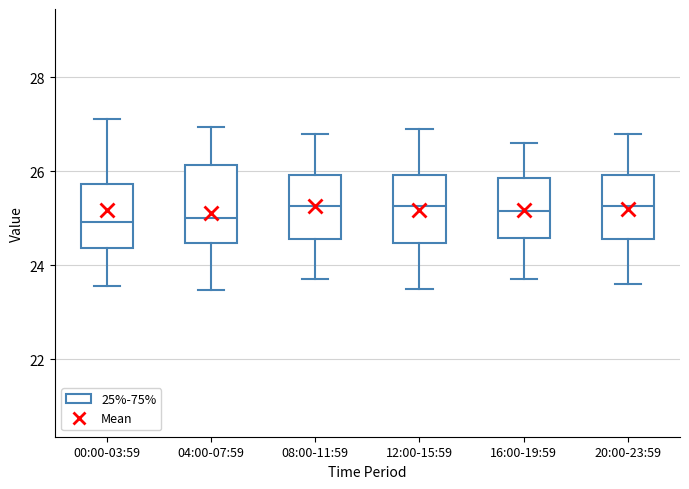

Reading left to right, read every box against the y-axis: the position of its median line, the range the box covers, and the ends of its whiskers. The values are not printed on the chart, so give them approximately, as read against the axis.

00:00-03:59: median 25.0, box 24.4 to 25.8, whiskers 23.6 to 27.2
04:00-07:59: median 25.0, box 24.4 to 26.2, whiskers 23.4 to 27.0
08:00-11:59: median 25.2, box 24.6 to 26.0, whiskers 23.8 to 26.8
12:00-15:59: median 25.2, box 24.4 to 26.0, whiskers 23.6 to 27.0
16:00-19:59: median 25.2, box 24.6 to 25.8, whiskers 23.8 to 26.6
20:00-23:59: median 25.2, box 24.6 to 26.0, whiskers 23.6 to 26.8